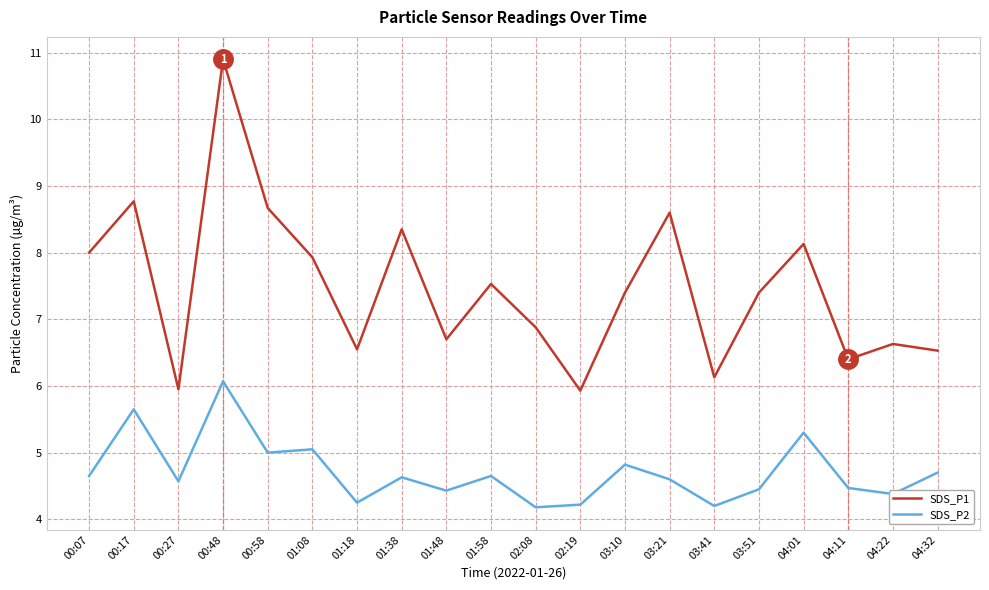

True or false: SDS_P1 and SDS_P2 intersect in this chart.

False